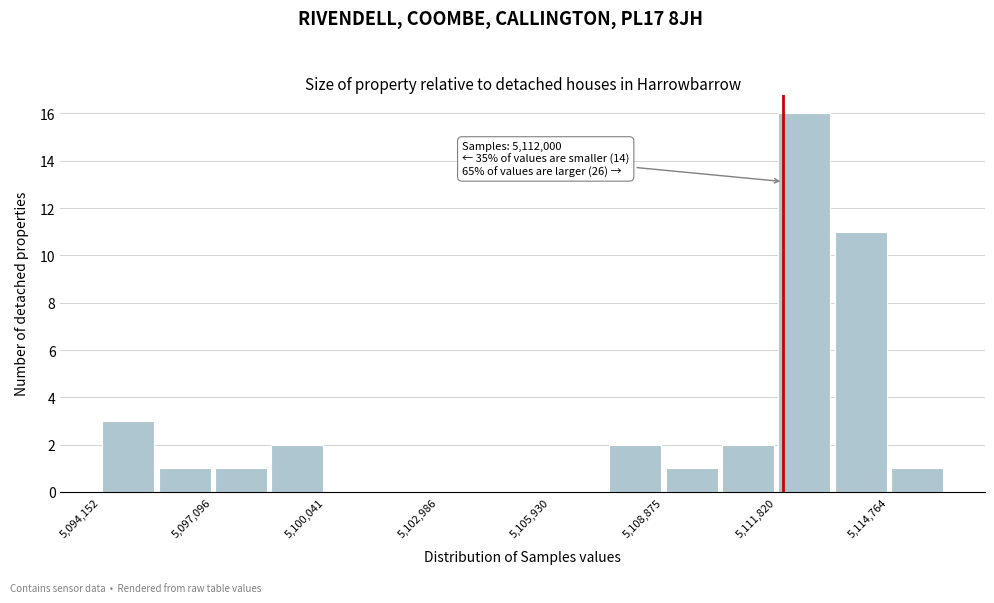

Read against the x-axis, roughly where is the centre of the tallest bar?

5112500